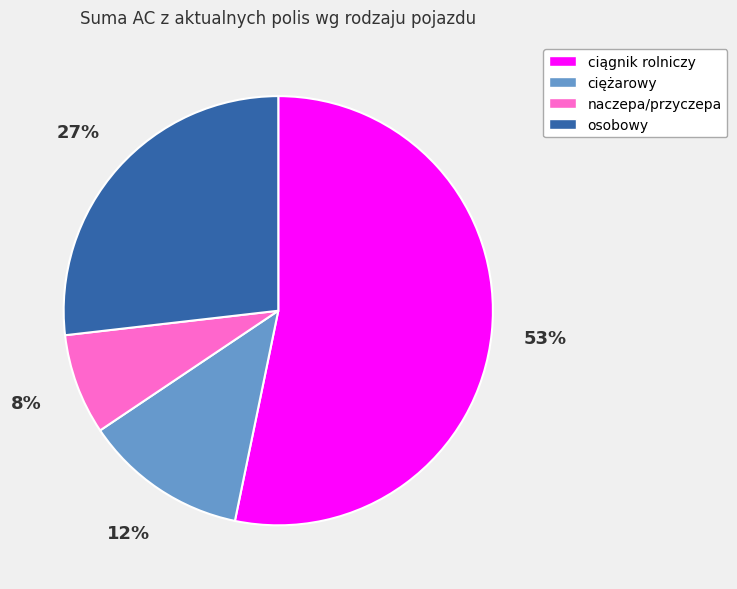

Combined, do naczepa/przyczepa and osobowy account for over 50%?

No